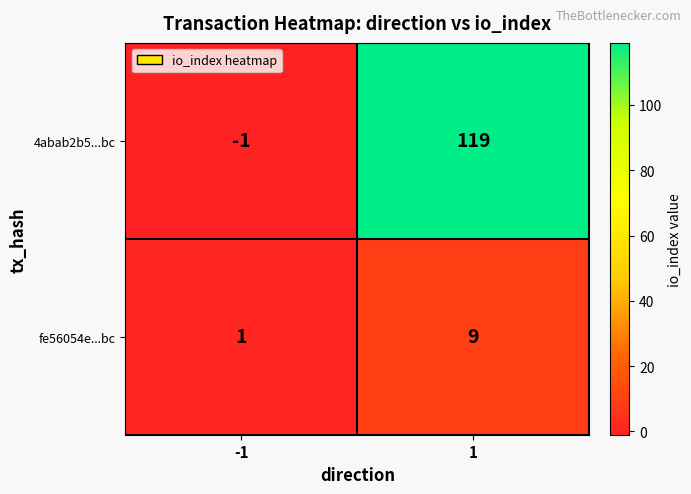

What is the sum of the 4abab2b5...bc values at 1 and -1?

118